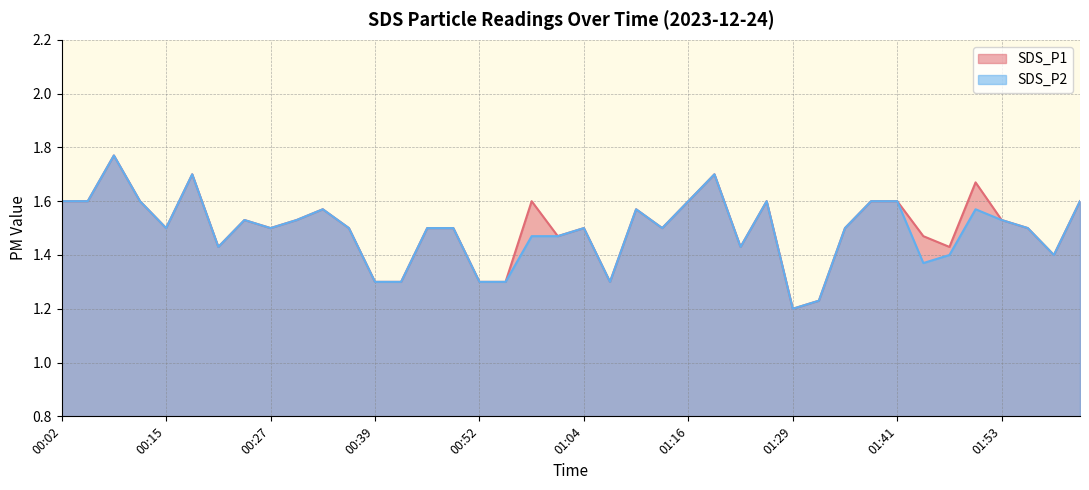

At 01:16, list the series in order from largest to smallest.

SDS_P1, SDS_P2